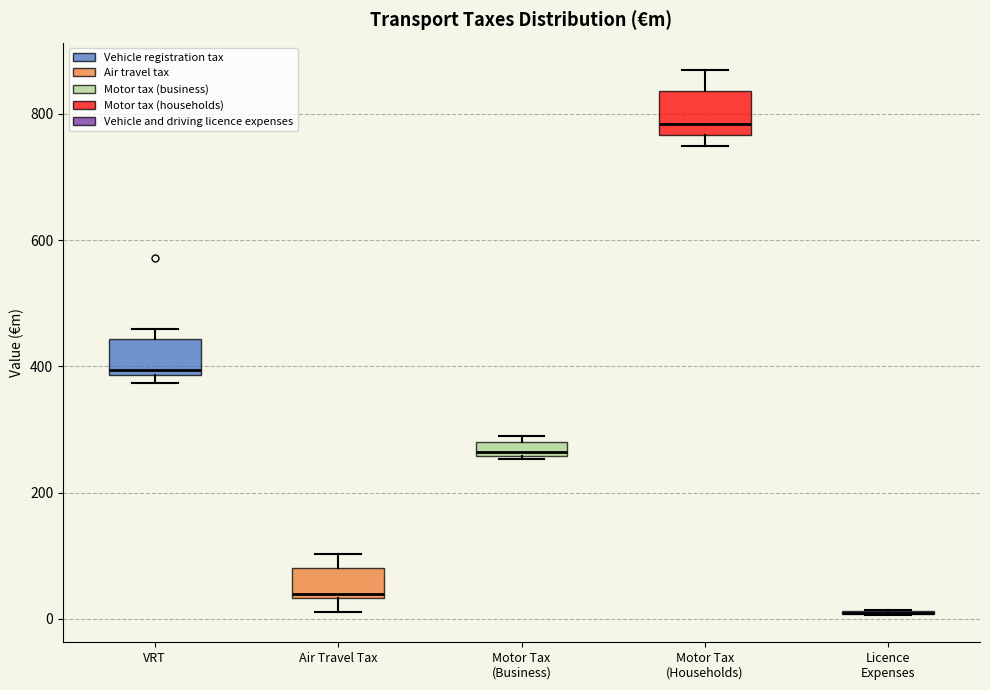

Where does the lower whisker of the box for Air Travel Tax end on the y-axis? The values are not printed on the chart, so give them approximately, as read against the axis.

20